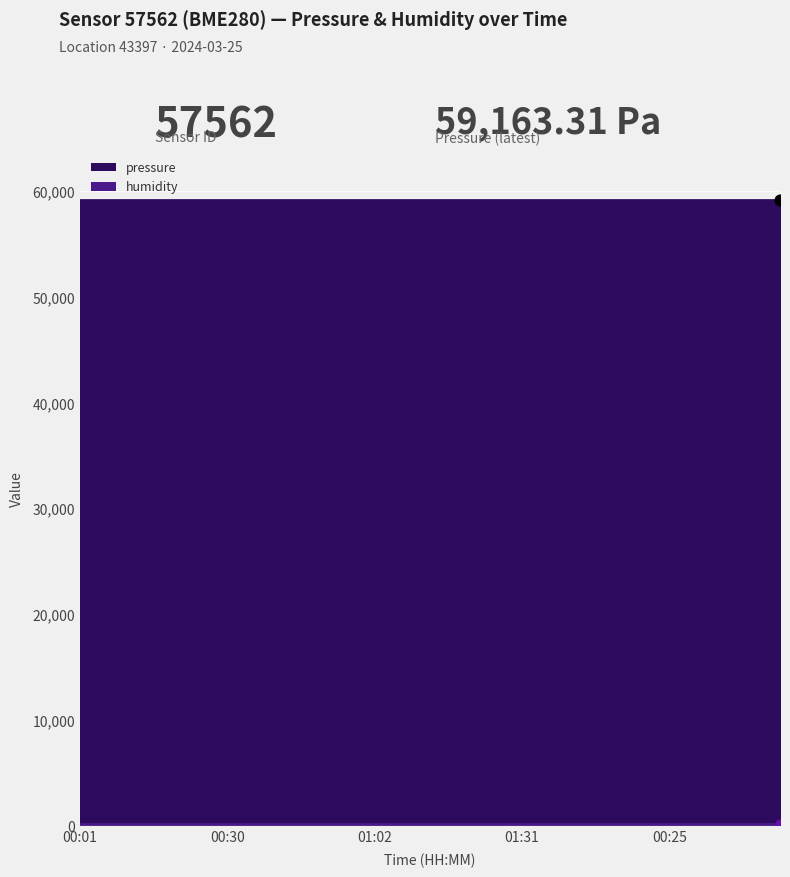

What are all the series names shown in the legend?

pressure, humidity